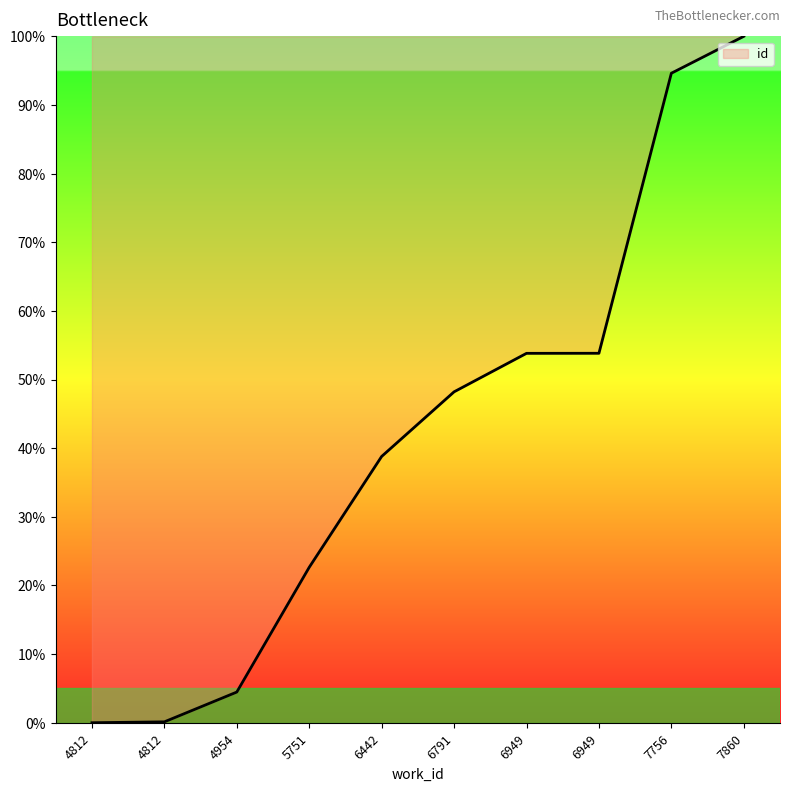

How many lines are shown in the chart?

1